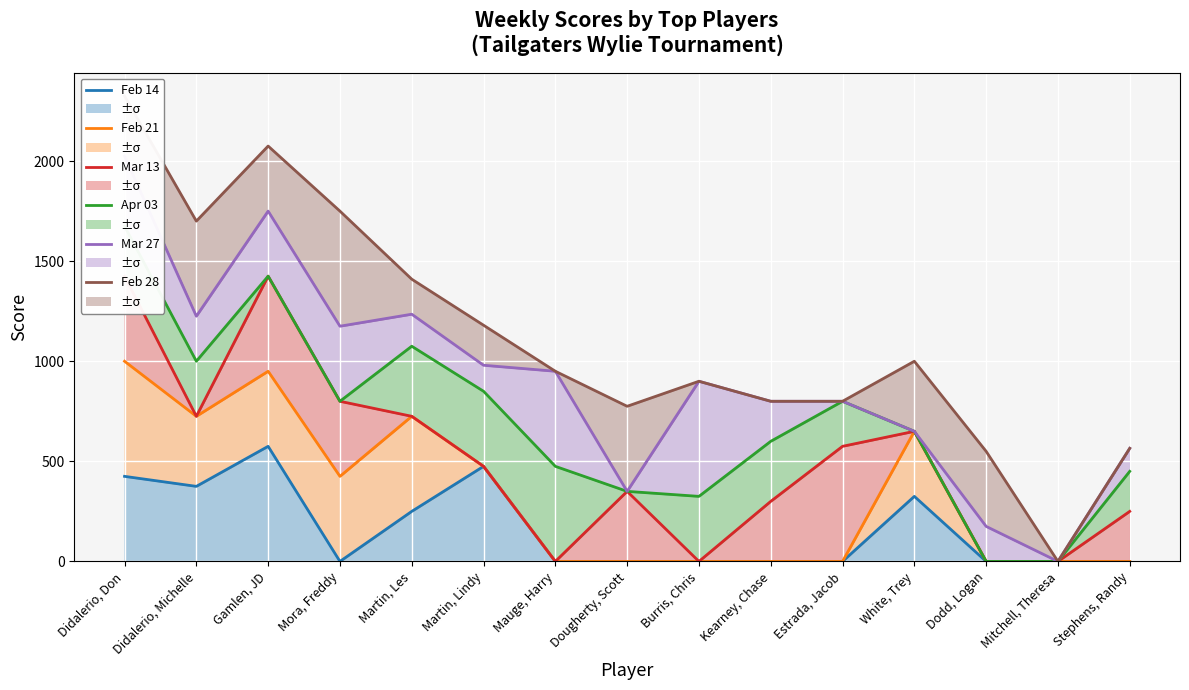

What is the label of the 13th point from the right?

Gamlen, JD